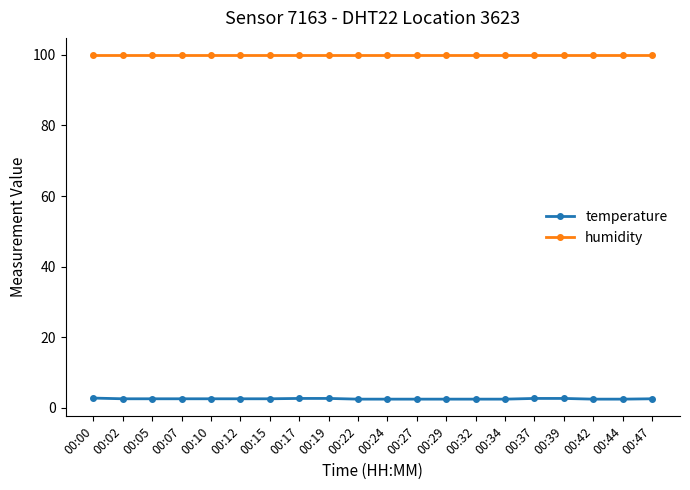

What is the difference between the highest and lowest values at 00:17?

97.2